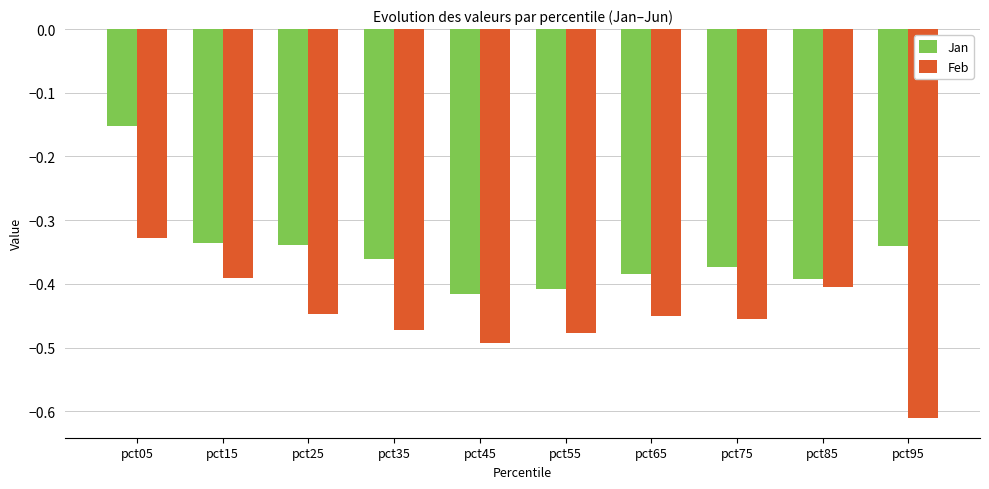

What is the total value across all series at pct45?

-0.9